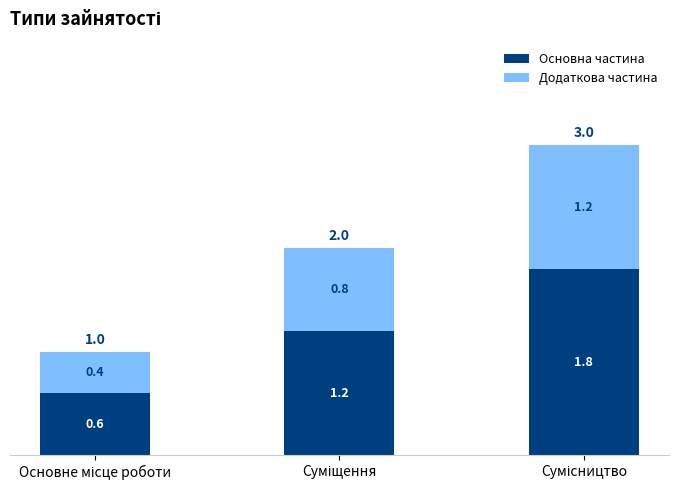

Reading left to right, what are the values for Основна частина?

0.6	1.2	1.8